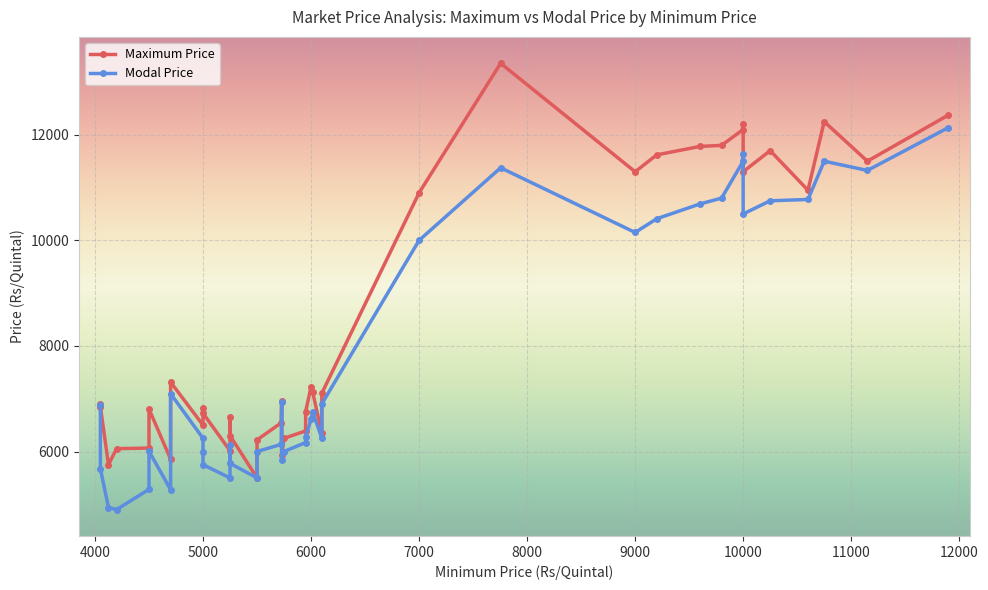

Rank the series by their average value, from lowest to highest.

Modal Price, Maximum Price